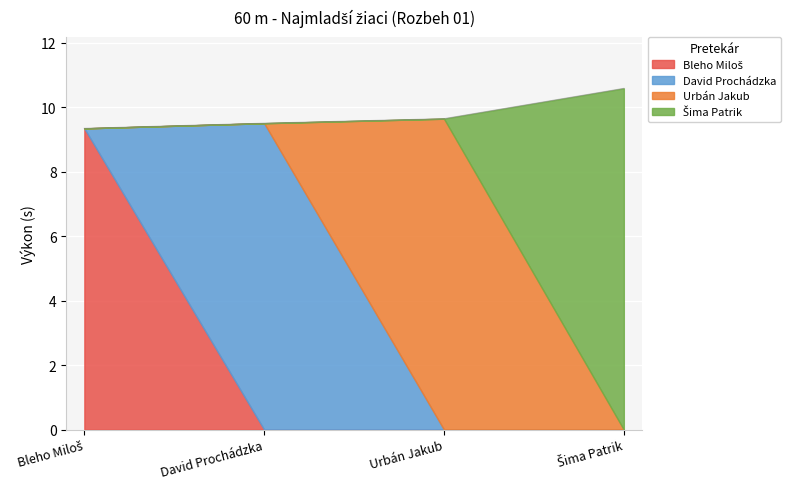

Reading left to right, what are all the values shown in this chart?

9.3	9.5	9.6	10.6